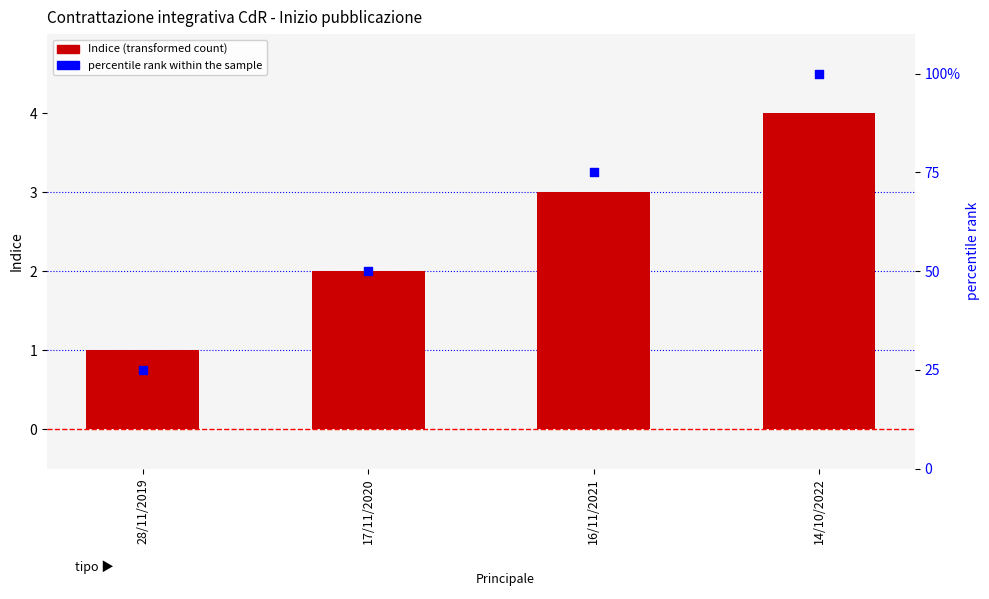

Is the value of Indice at 16/11/2021 greater than the value of percentile rank within the sample at 14/10/2022?

No